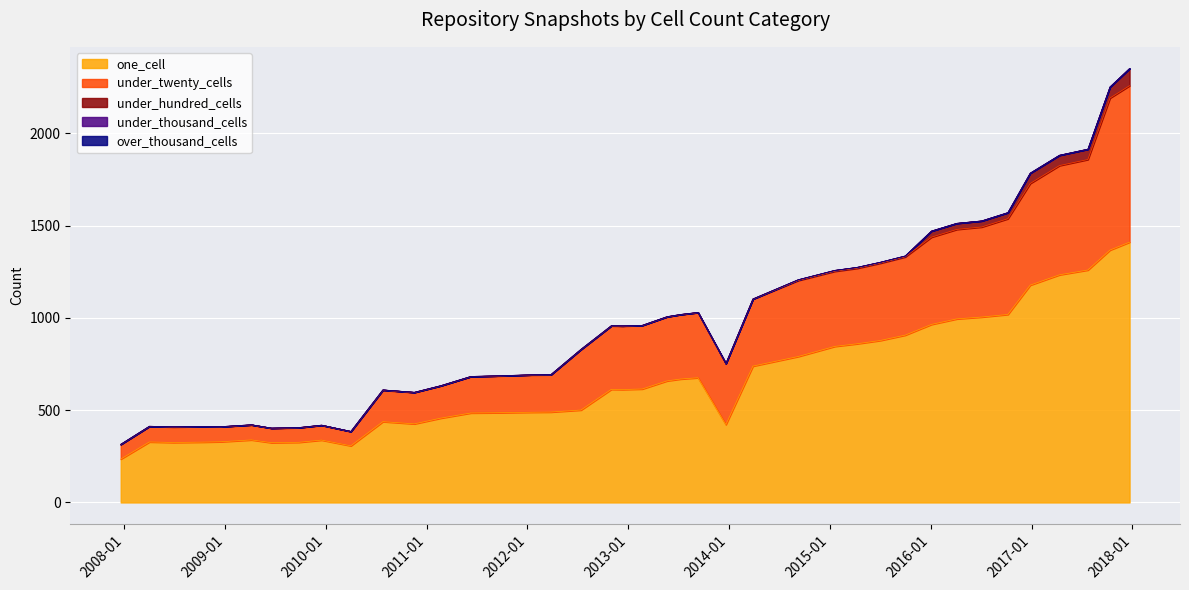

What is the greatest value displayed?

1411